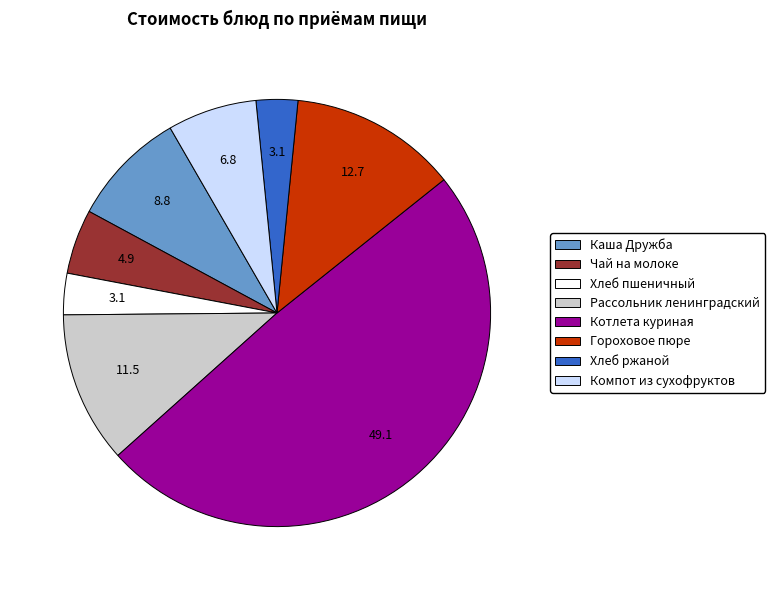

What is the largest slice in the pie chart?

Котлета куриная